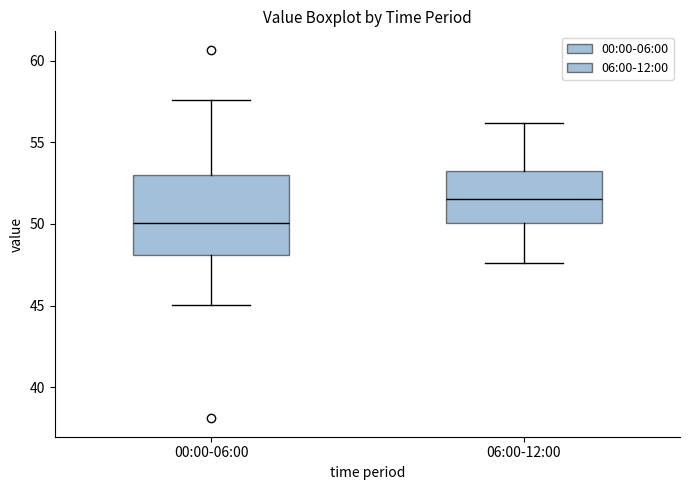

Where is the lower edge of the box for 00:00-06:00 on the y-axis? The values are not printed on the chart, so give them approximately, as read against the axis.

48.0